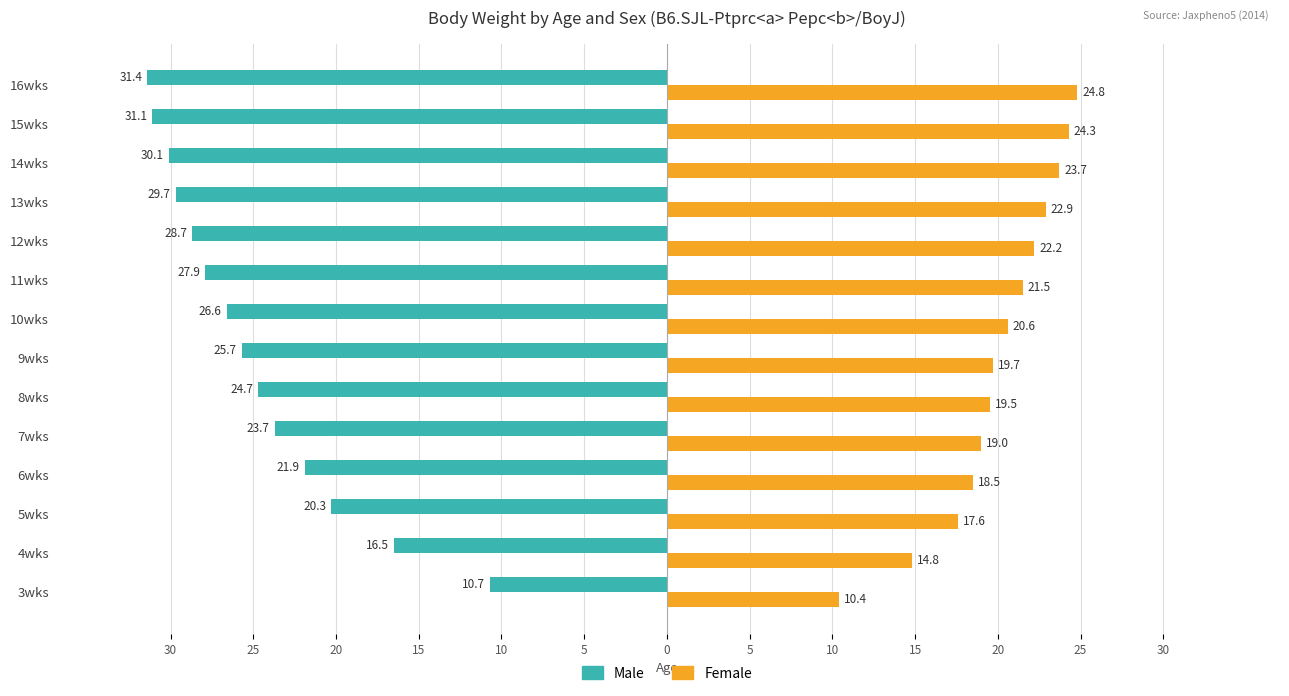

The Male (mean g) series shows -19.9 at 16wks. True or false?

False